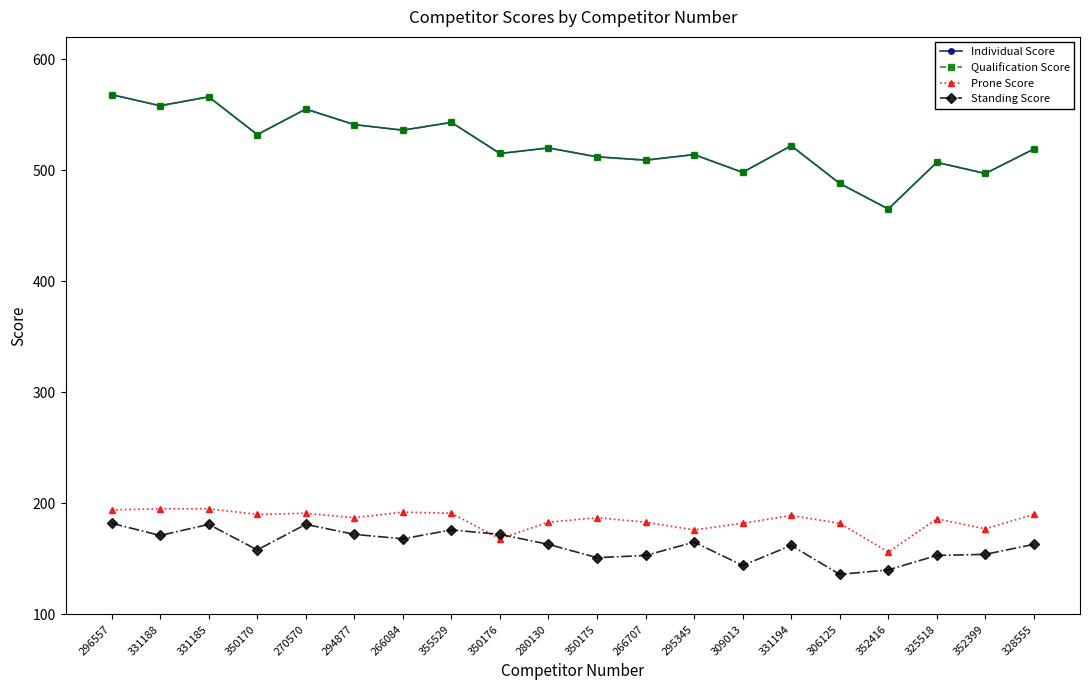

Does the chart have visible grid lines?

No